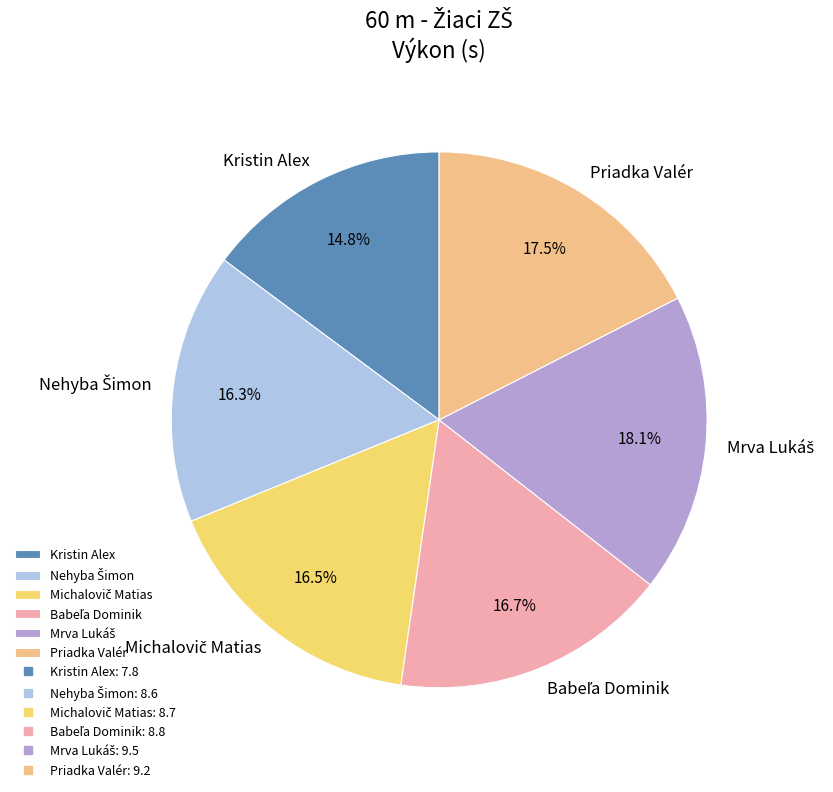

To the nearest percent, what is the average slice percentage?

17%